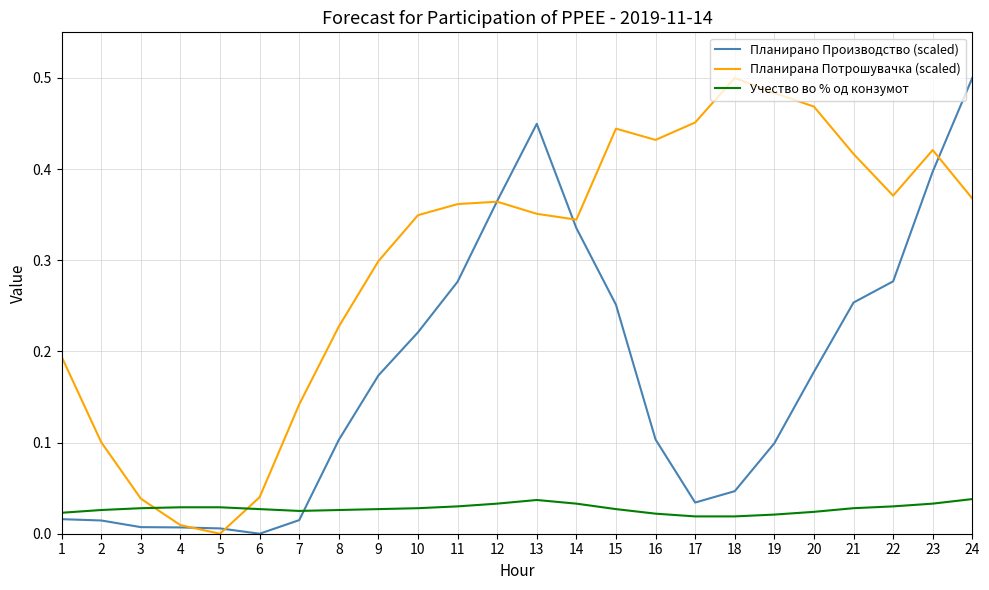

The value of Планирана Потрошувачка (scaled) at 5 is 0.0. True or false?

True